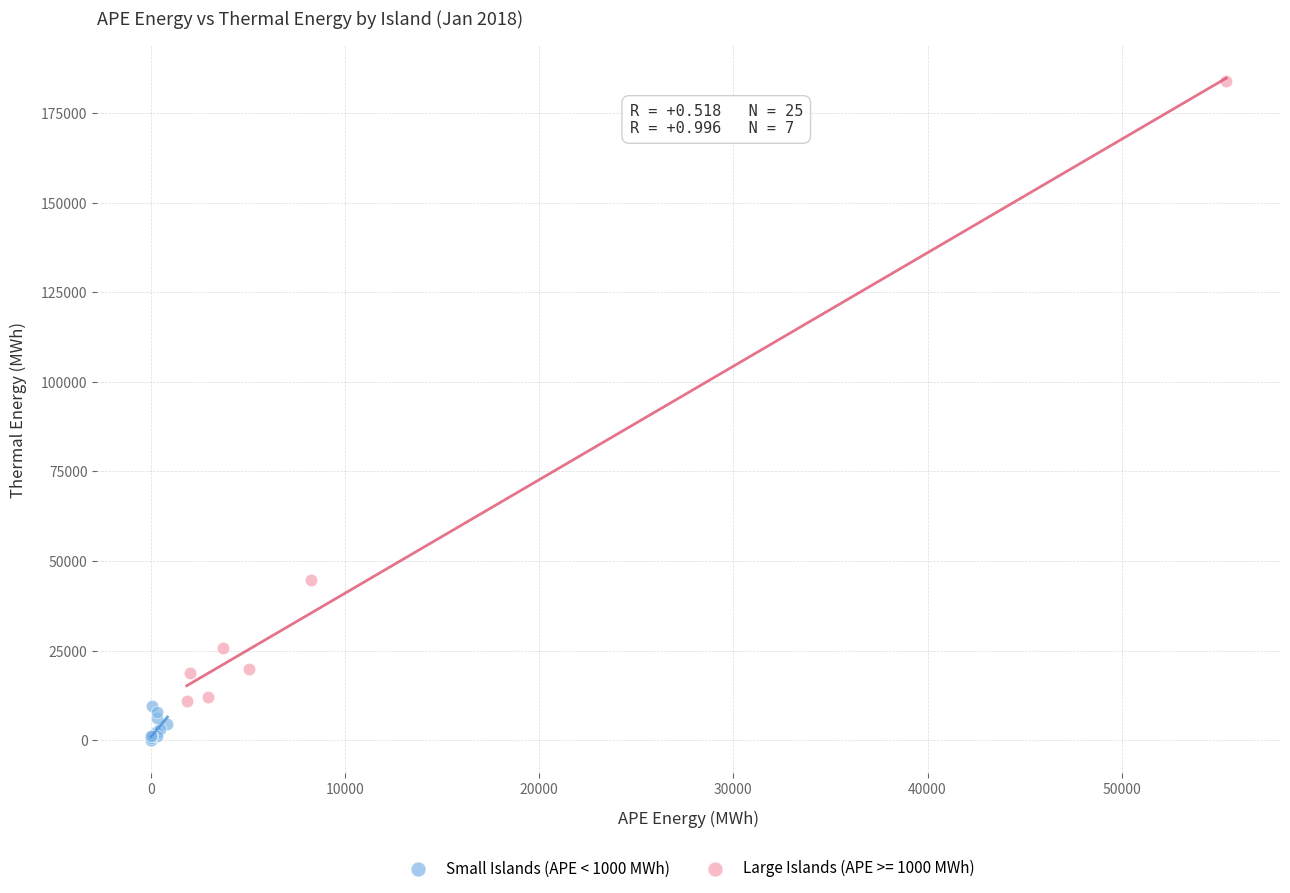

Which series has the widest spread of Y values?

Large Islands (APE >= 1000 MWh)